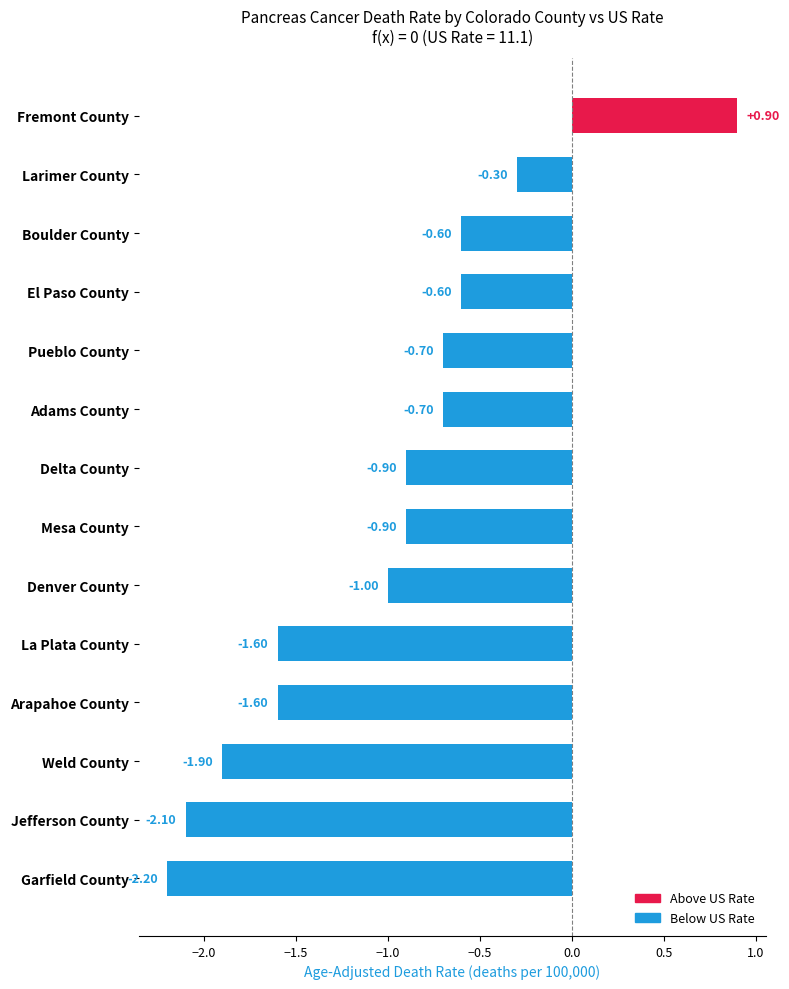

What is the sum of the values at Weld County and Pueblo County?

-2.6